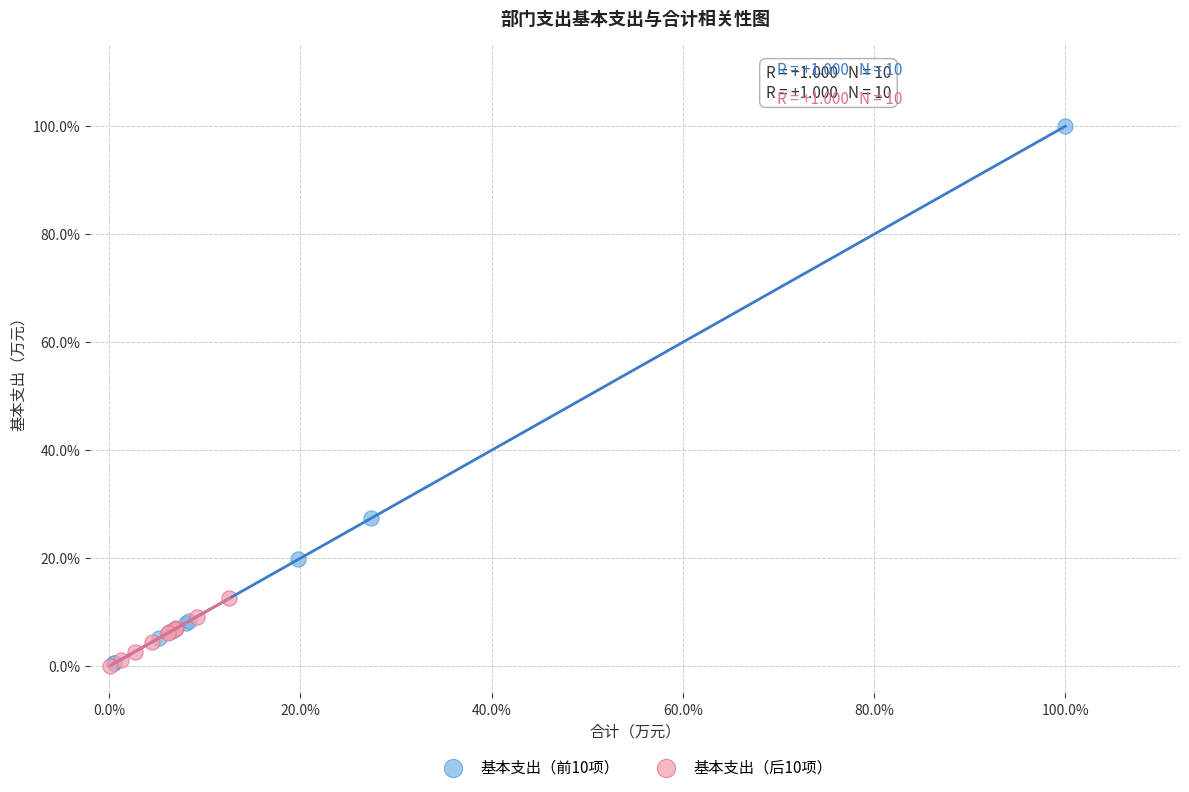

Which series reaches the maximum Y coordinate?

基本支出（前10项）